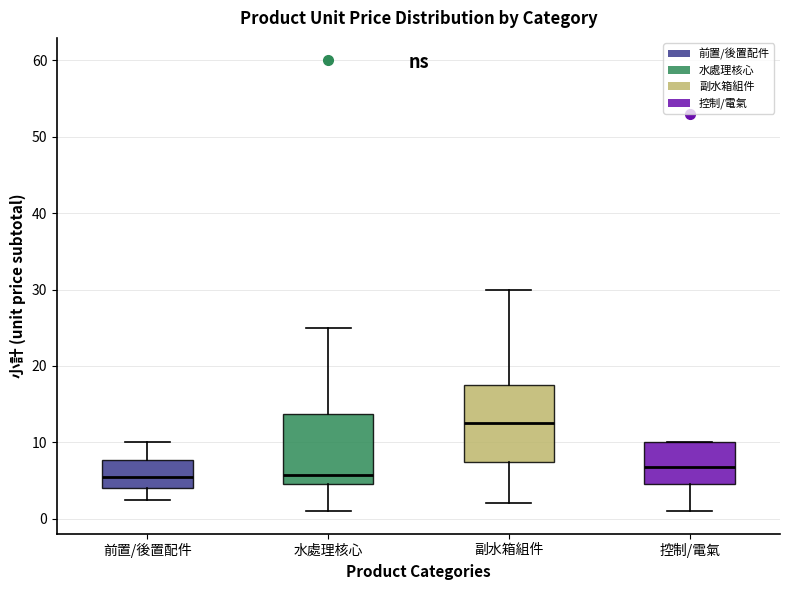

Where is the lower edge of the box for 副水箱組件 on the y-axis? The values are not printed on the chart, so give them approximately, as read against the axis.

7